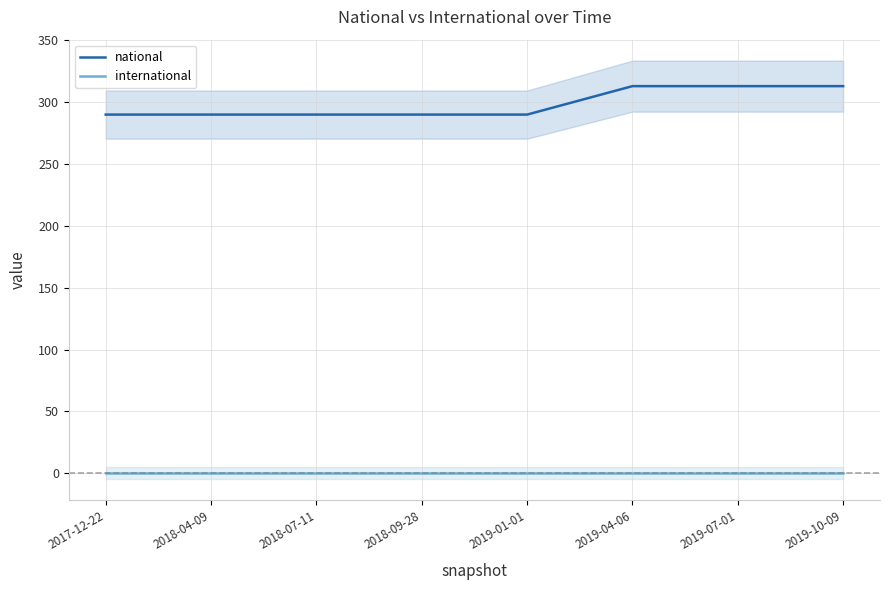

Which series has the largest total across all categories?

national